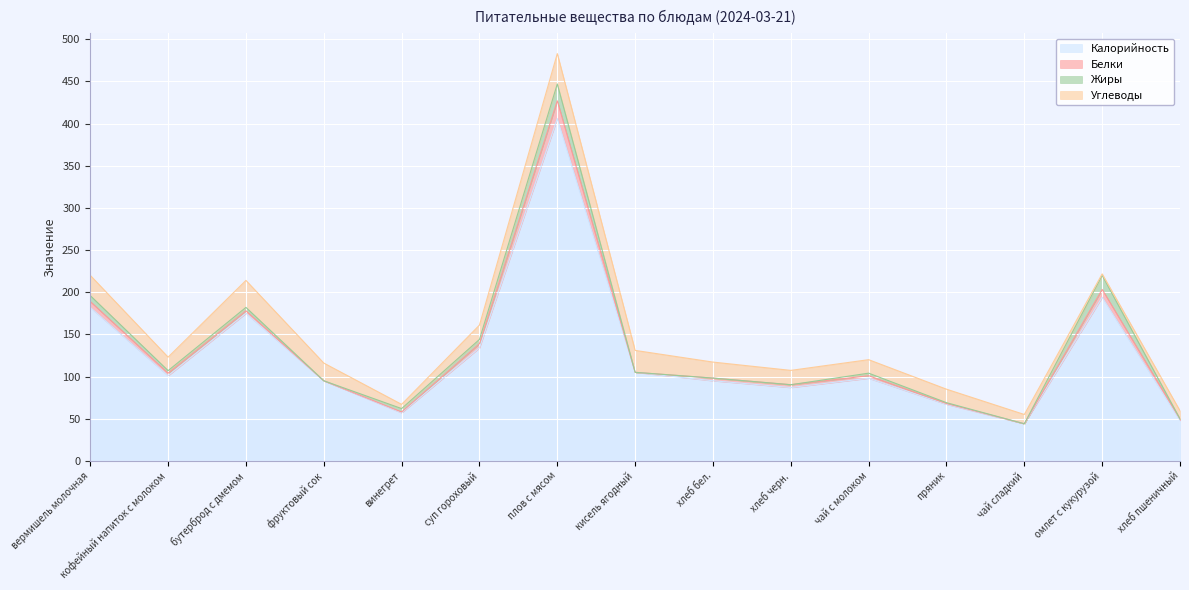

True or false: Калорийность and Углеводы cross at least once.

False